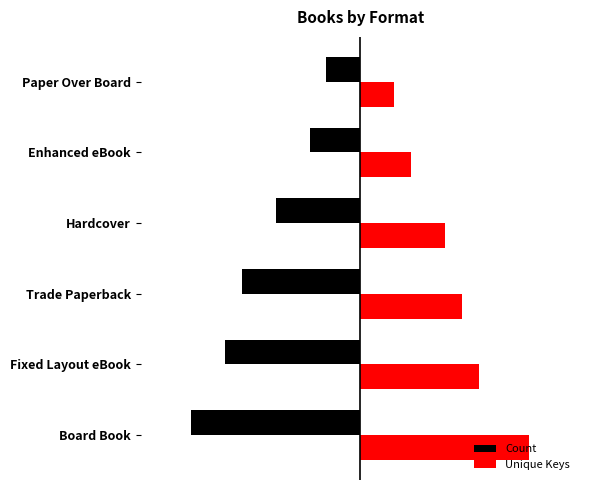

What is the smallest value displayed?

-10